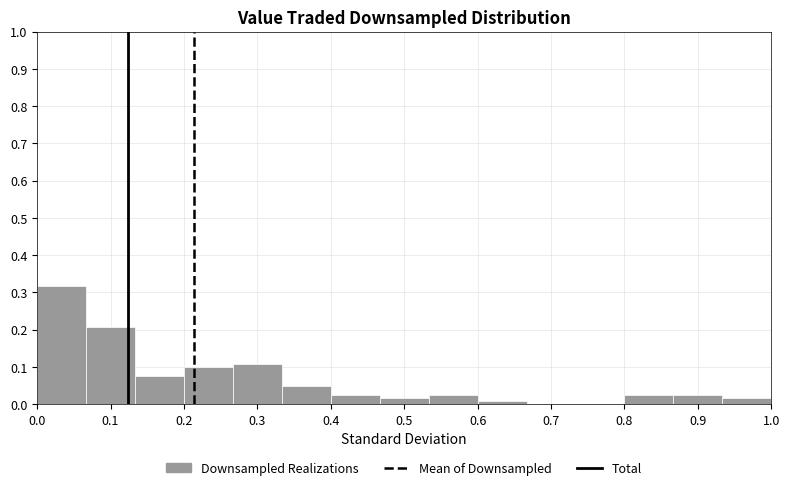

How tall is the bar that spans 0.07 to 0.13 on the x-axis? Neither the bar edges nor the heights are printed on the chart, so give them approximately, as read against the axes.

0.21